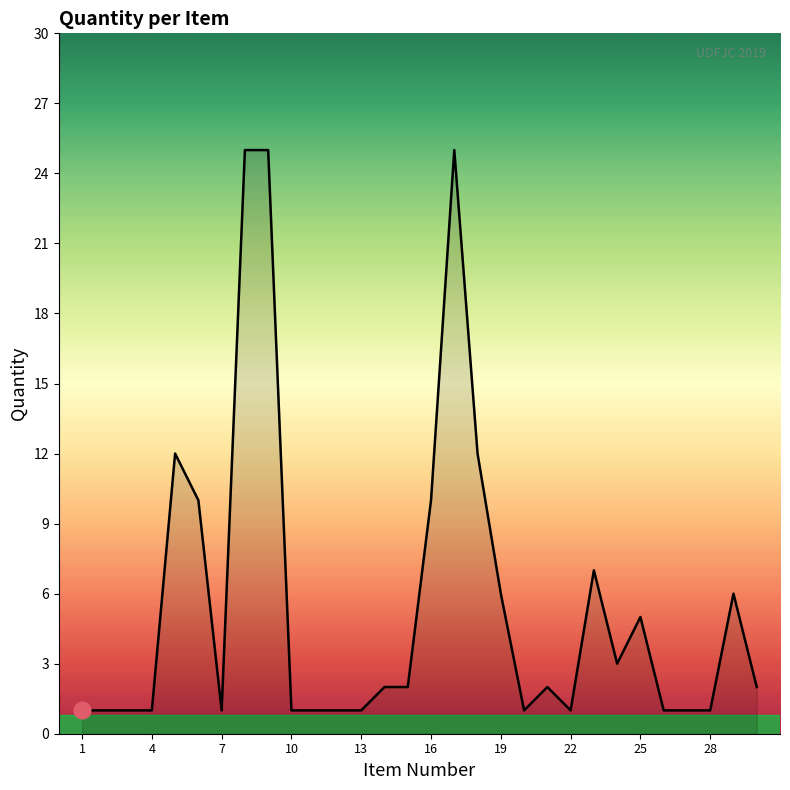

How many series are shown in this chart?

1